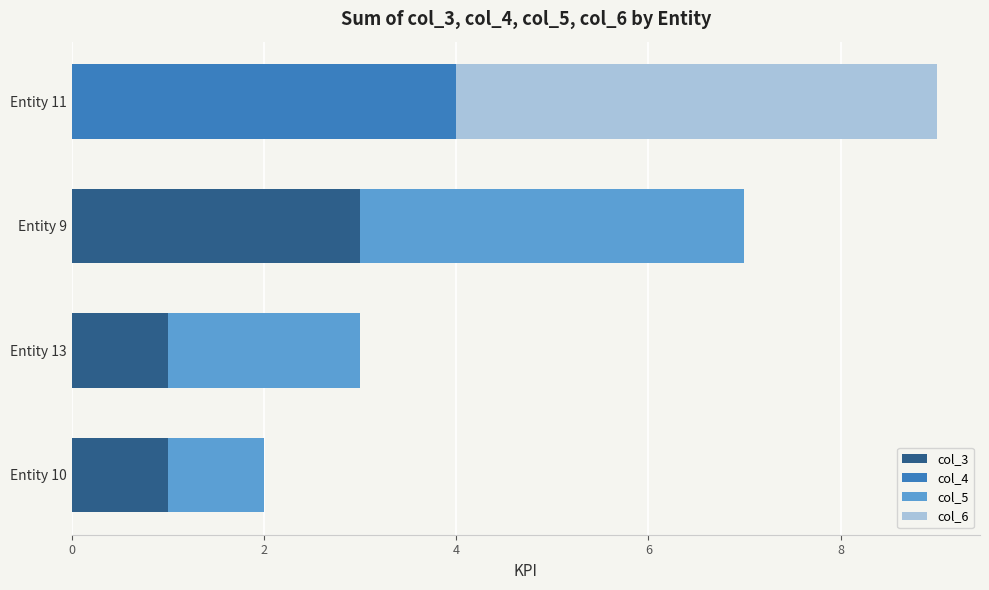

At which label does col_3 reach its peak?

Entity 9